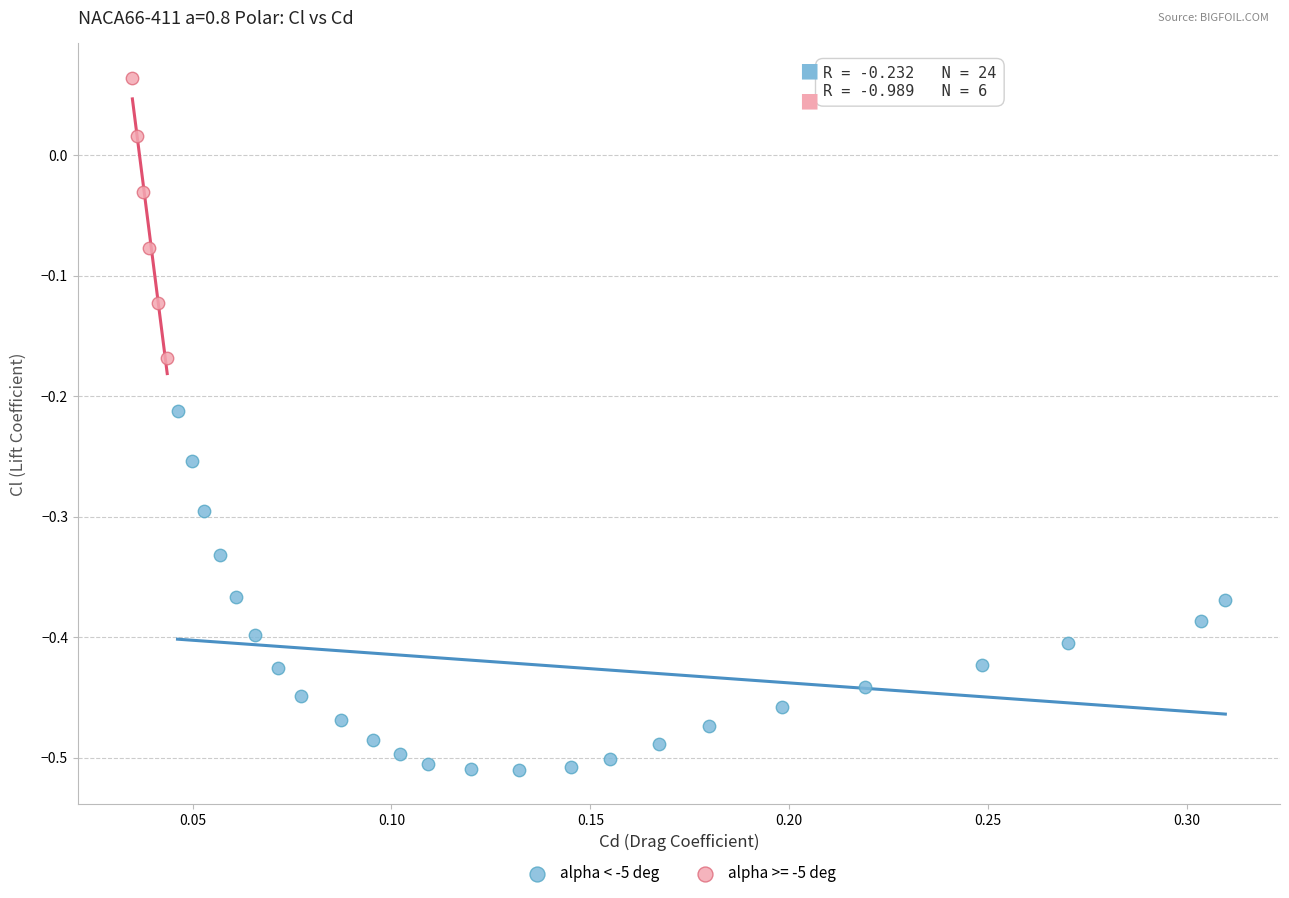

Which series contains the highest Y value?

alpha >= -5 deg